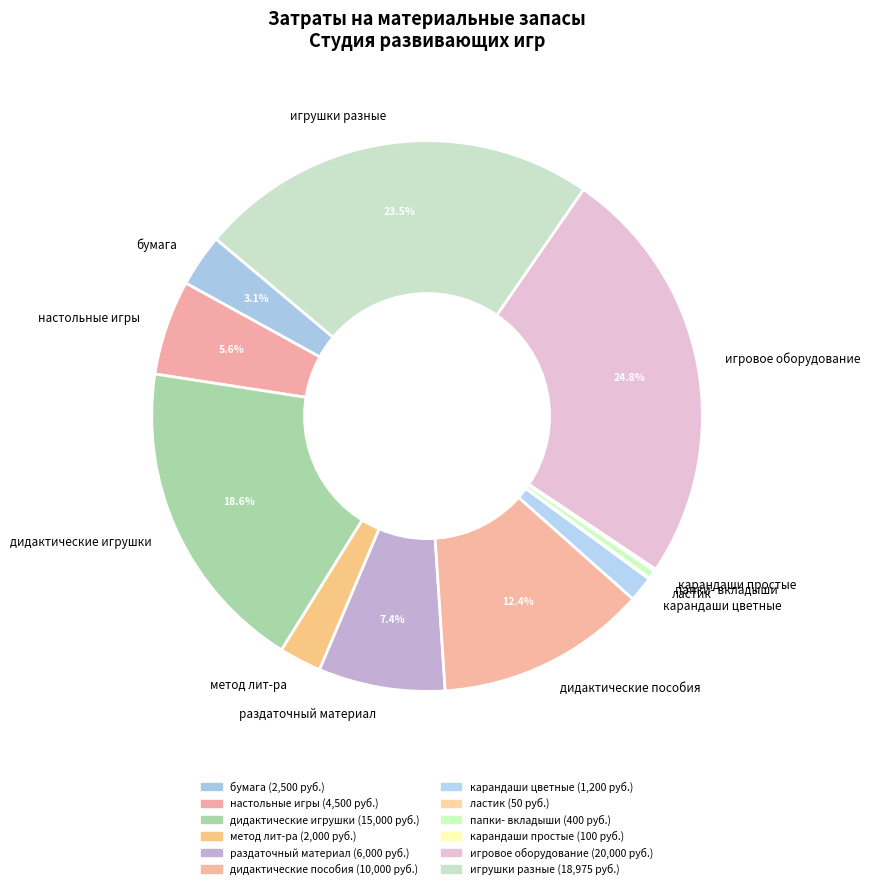

Does дидактические игрушки account for over 50% of the chart?

No